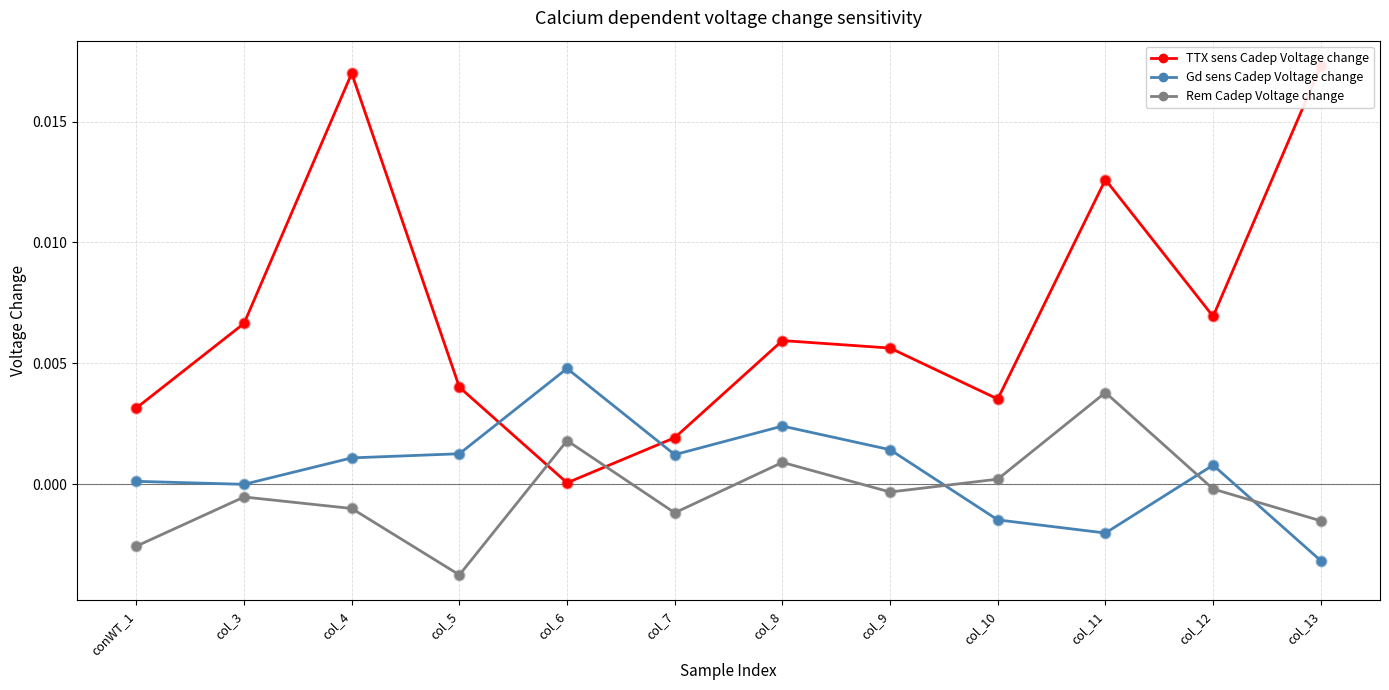

Which series has the largest total across all categories?

TTX sens Cadep Voltage change